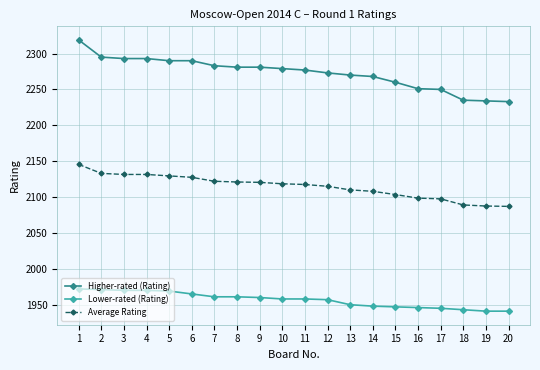

Which series changed the most between 5 and 17?

Higher-rated (Rating)